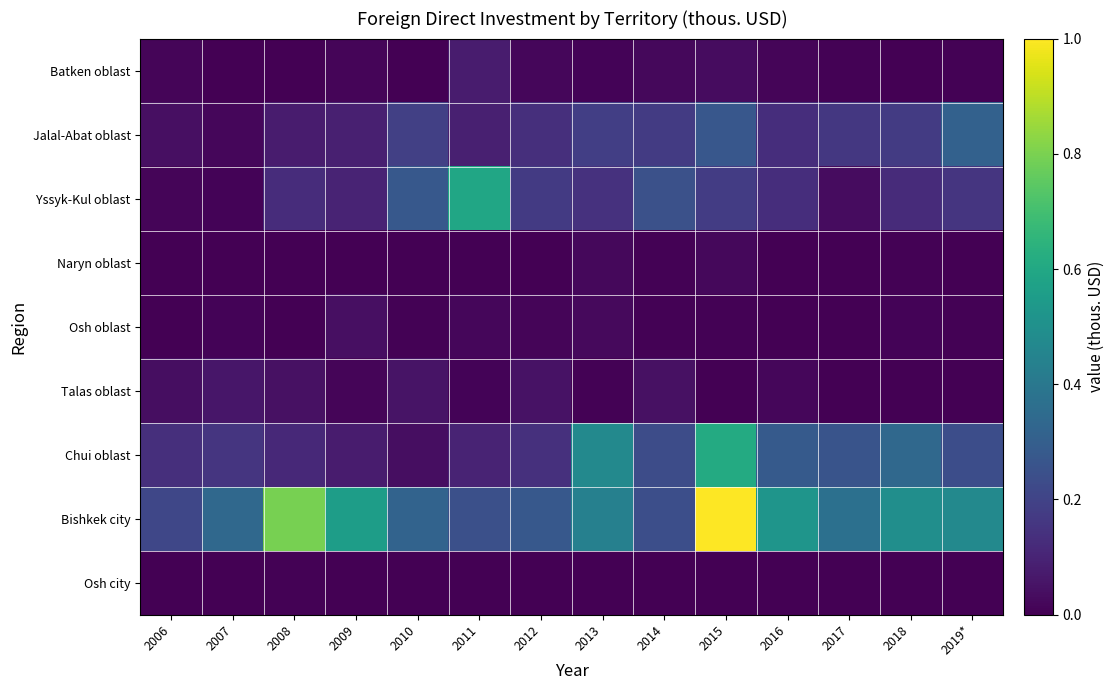

What is the total value across all series at 2012?

590733.3